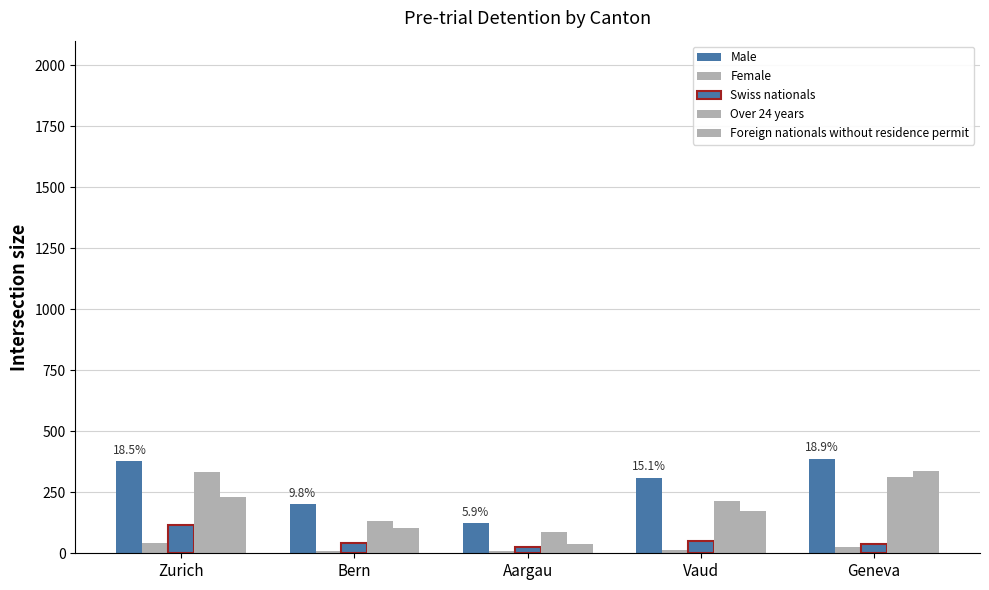

The Female series shows 24 at Geneva. True or false?

True